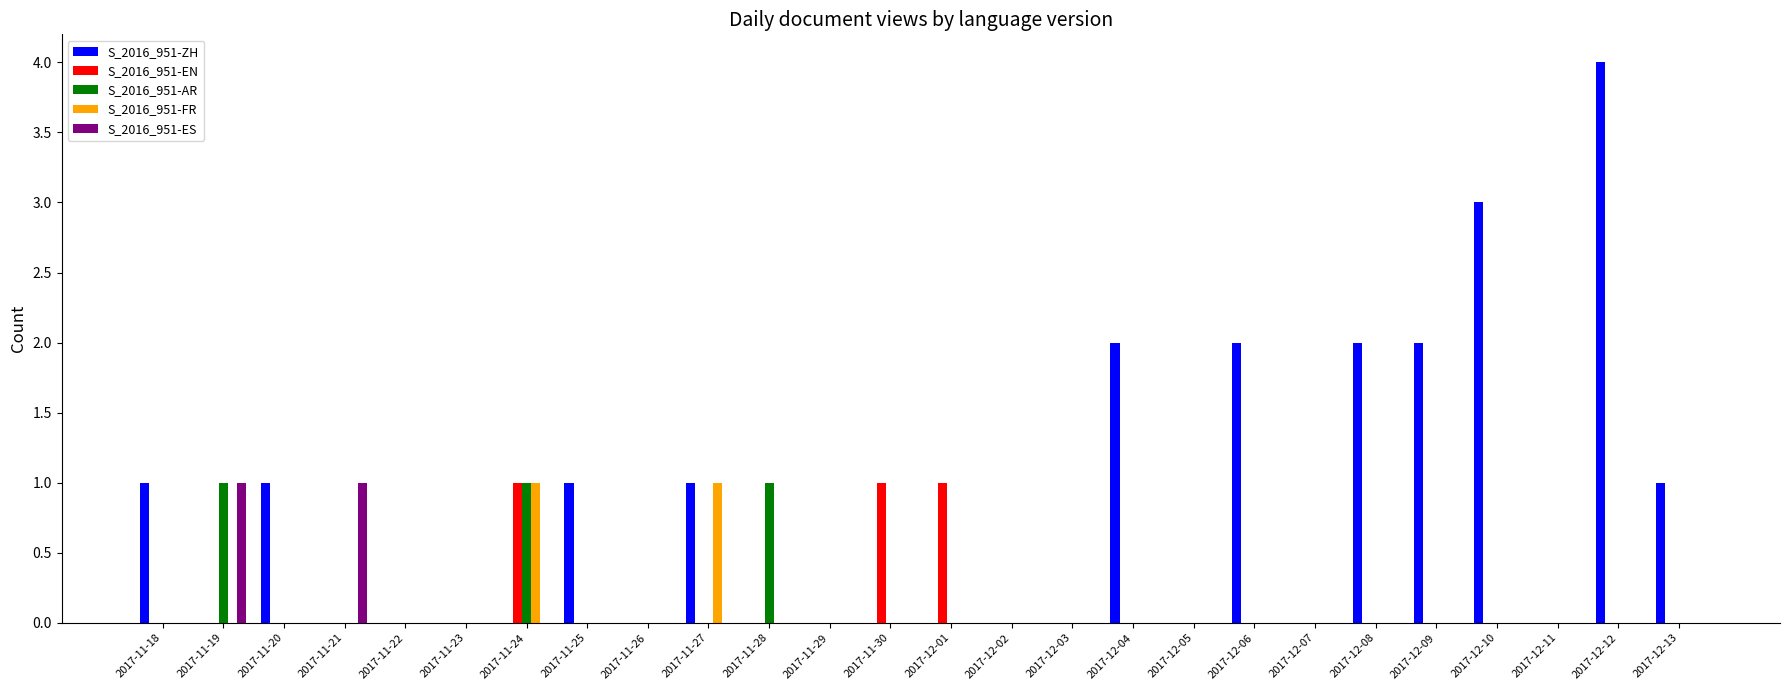

At which category is the sum across all series the highest?

2017-12-12